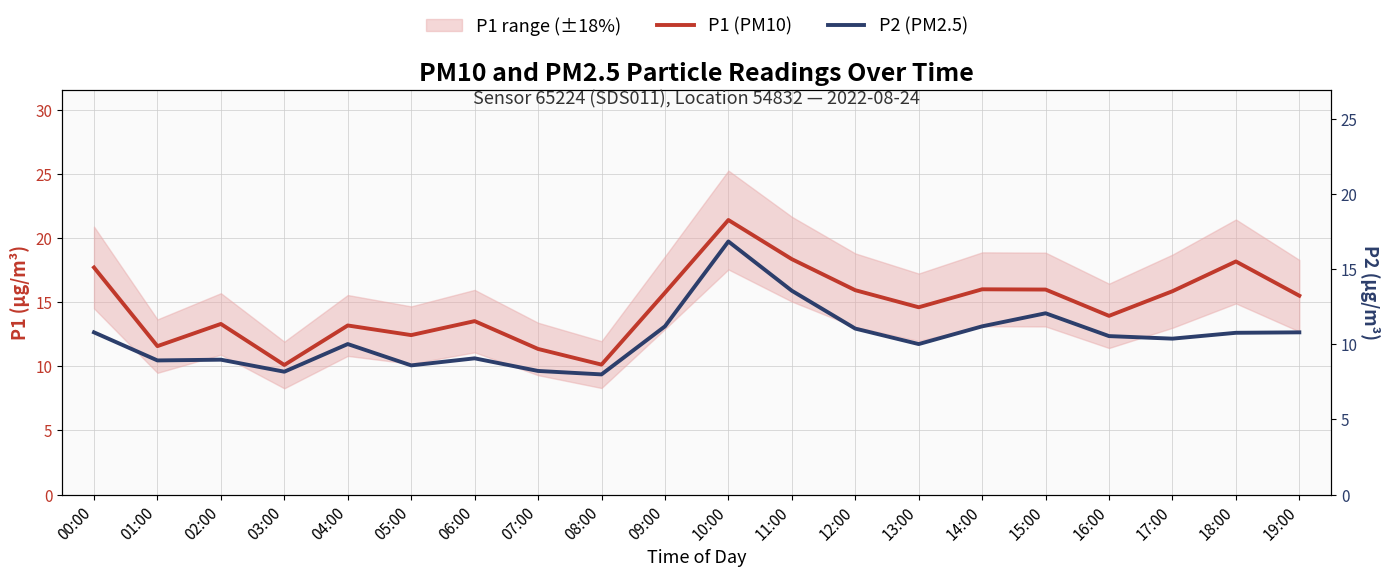

Between 14:00 and 18:00, which series saw the biggest shift?

P1 (PM10)